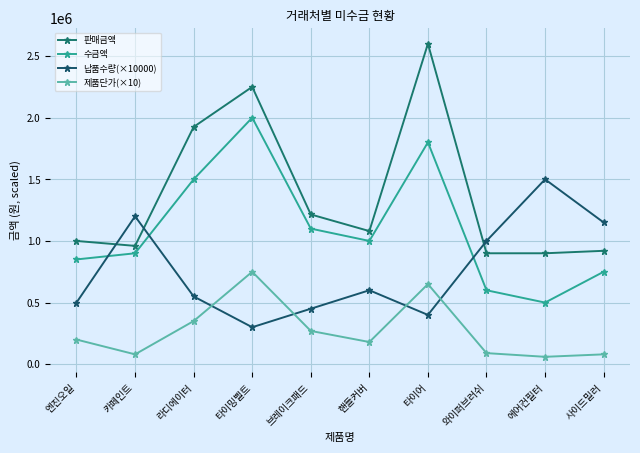

What is the approximate value of 수금액 at 엔진오일, to the nearest 100?

850000